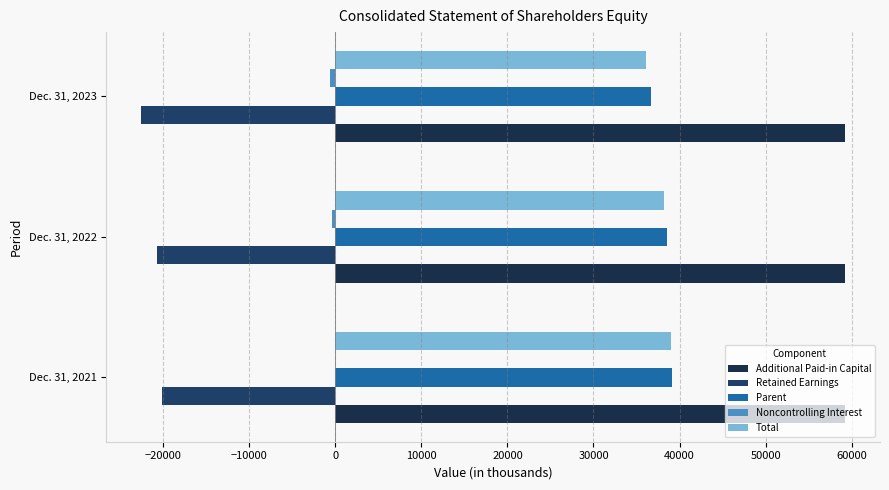

Which series has the largest range (max minus min)?

Total